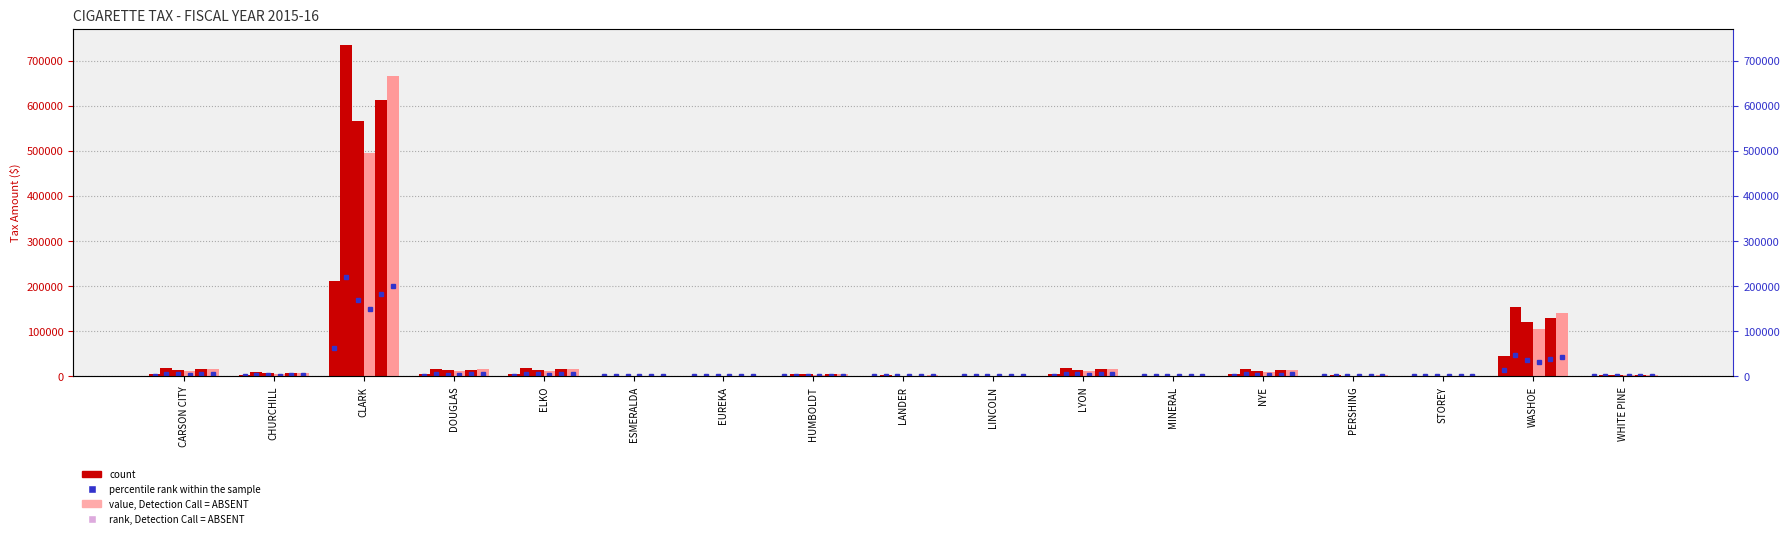

The value of FEBRUARY at STOREY is 1518.2. True or false?

False